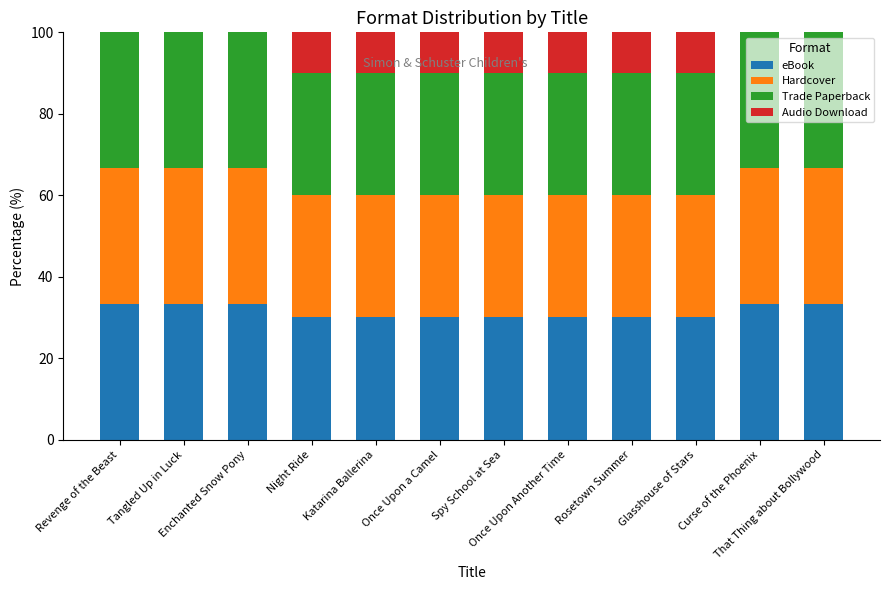

What is the sum of all eBook values?

376.7